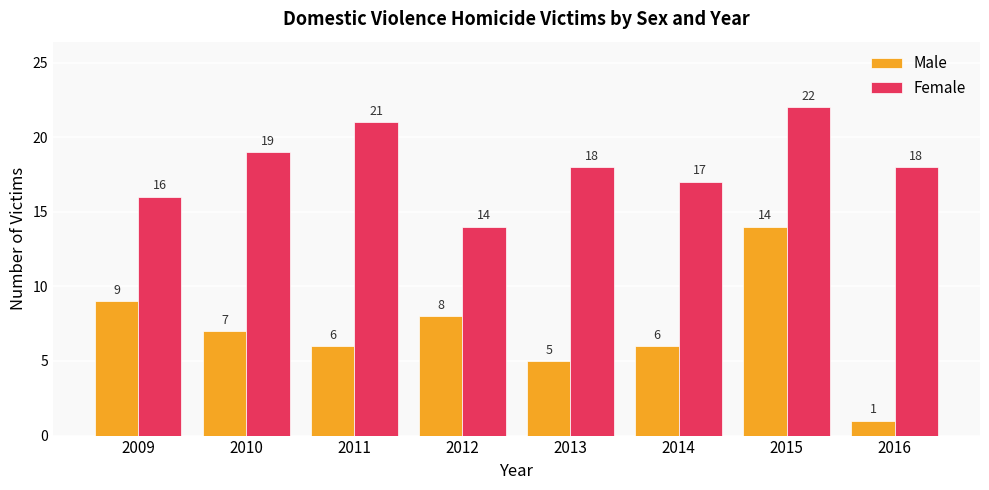

Does the chart contain any negative values?

No